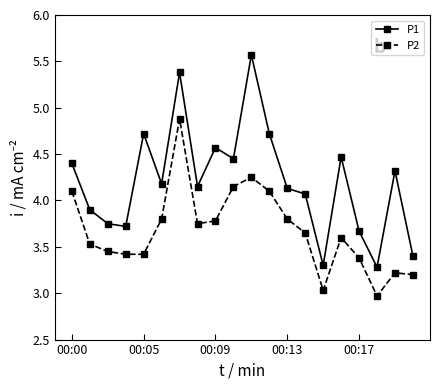

What is the minimum value shown in the chart?

3.0